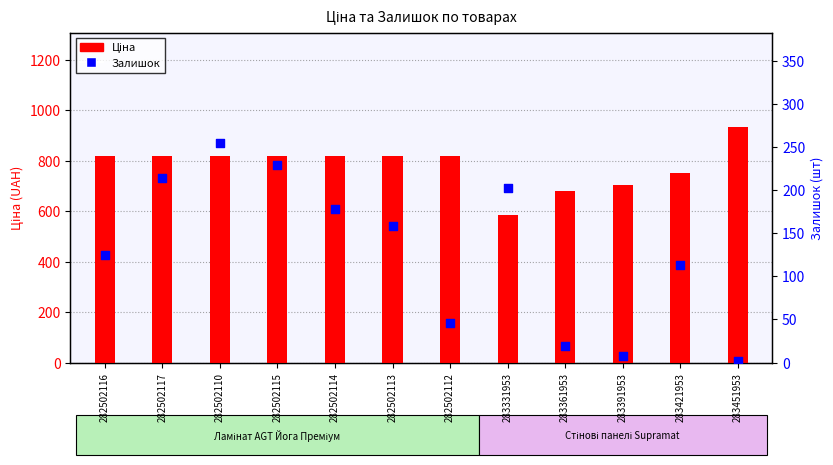

What is the total value across all series at 282502110?

1073.5